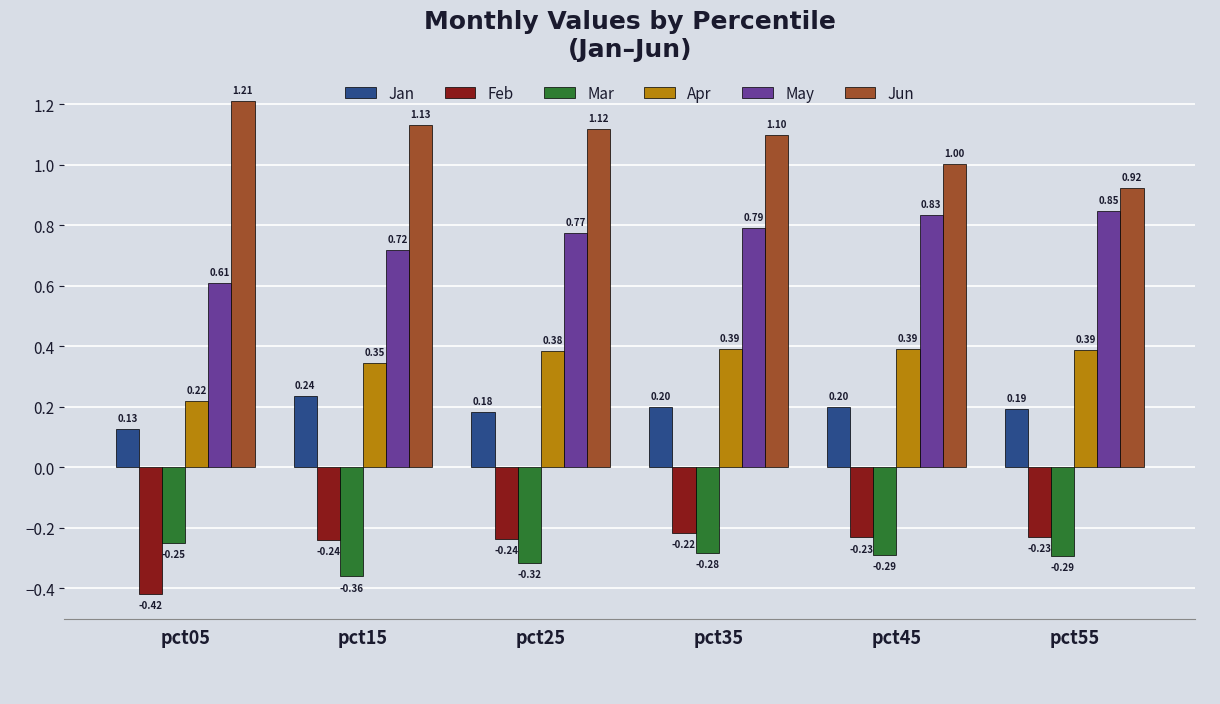

True or false: Apr has a value of 0.1 at pct05.

False